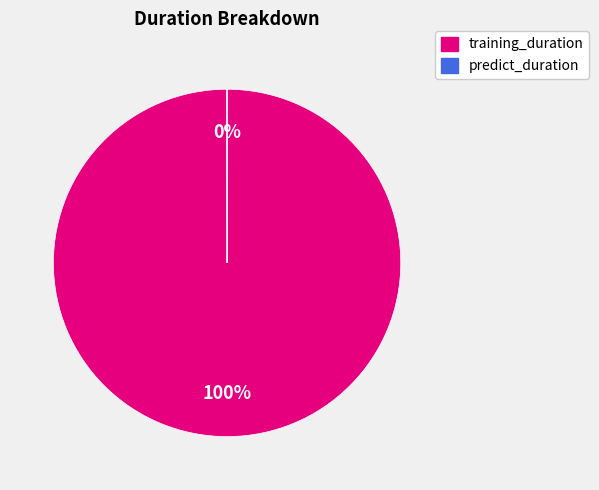

What is the largest slice in the pie chart?

training_duration